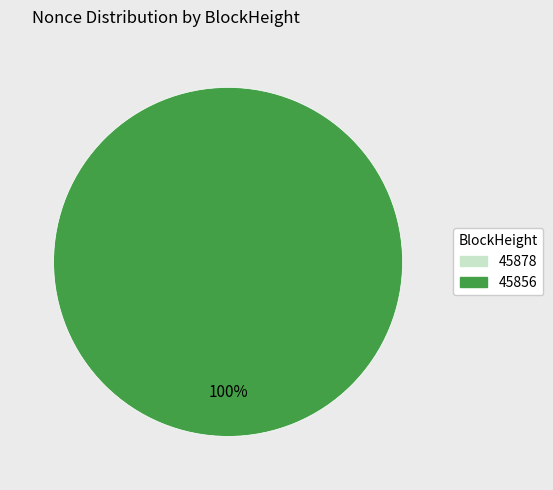

Which has a higher value, 45856 or 45878?

45856